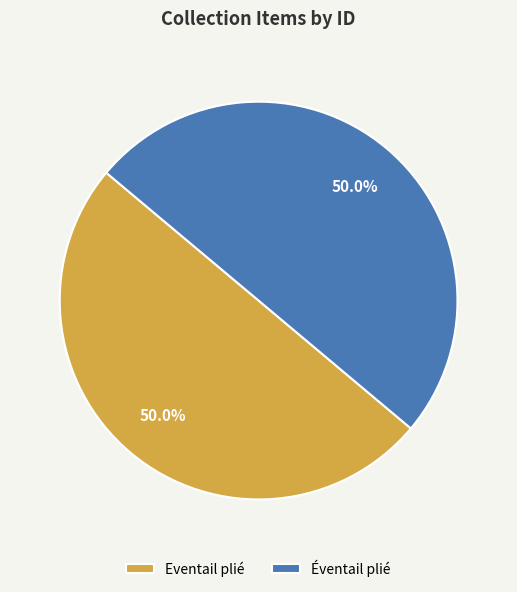

True or false: Eventail plié accounts for 50% of the total.

True